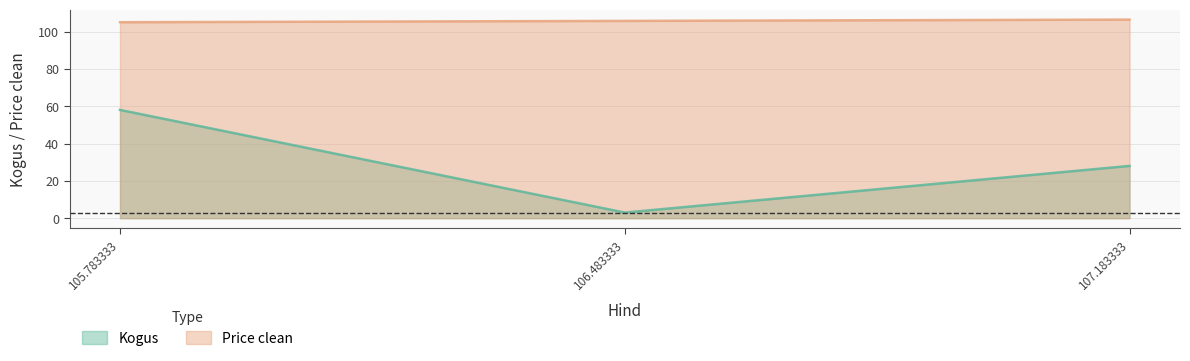

Which series has the largest range (max minus min)?

Kogus